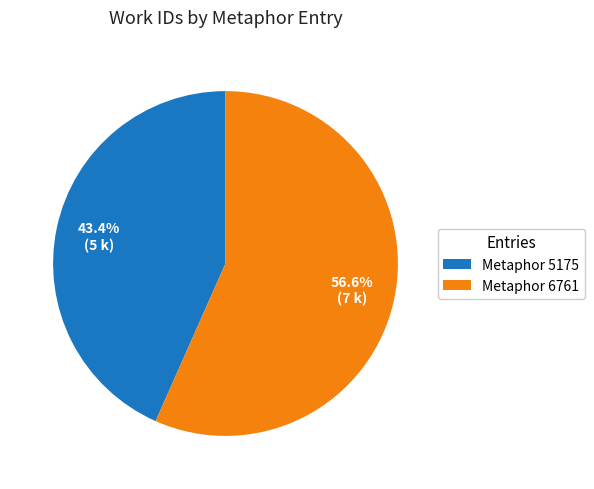

Count the number of slices in the pie.

2